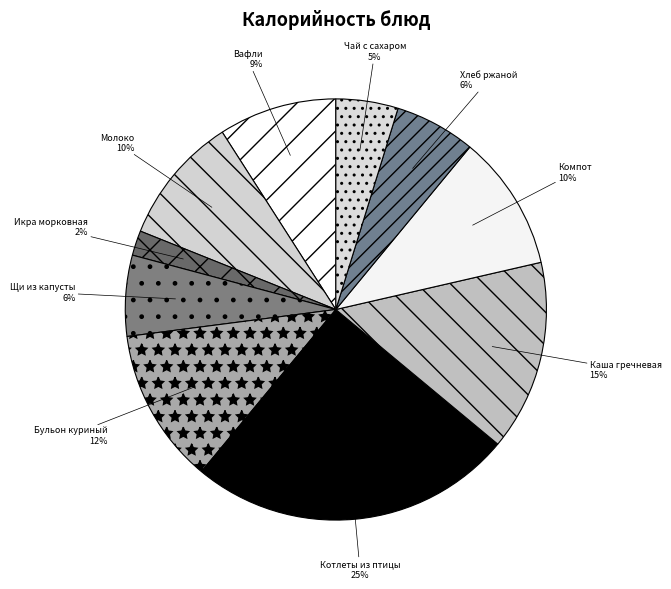

What is the smallest slice in the pie chart?

Икра морковная